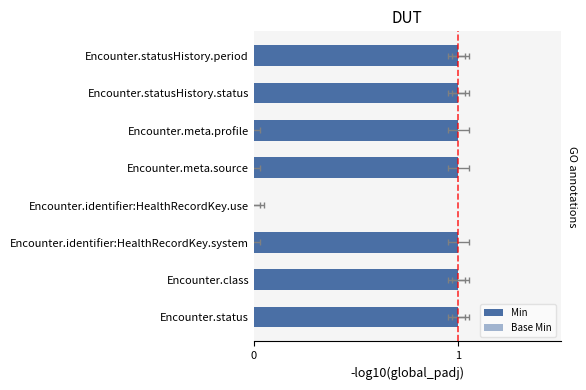

How many data points in Min are less than 1?

1